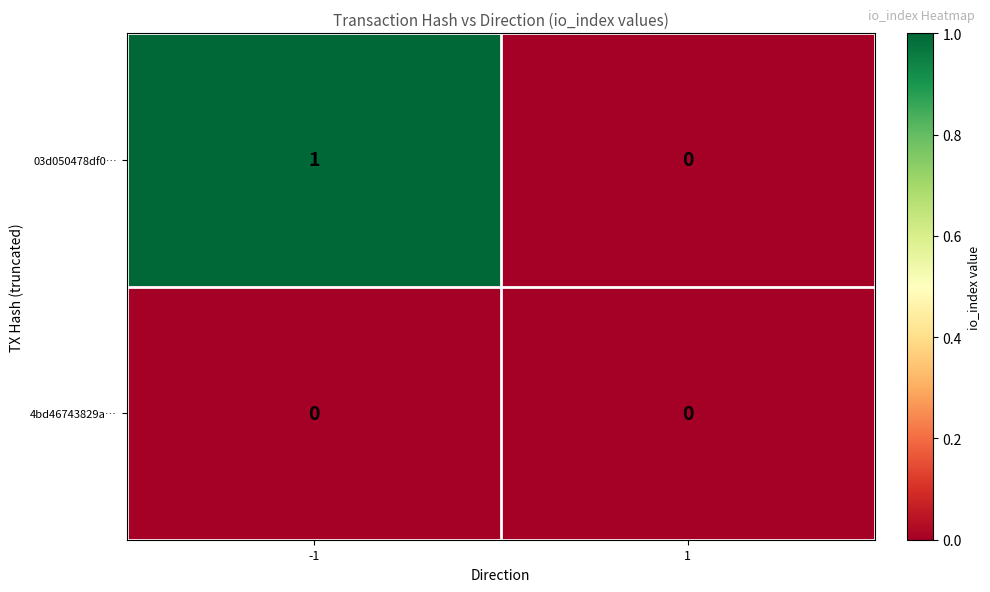

Reading right to left, transcribe all the data shown in this chart.

03d050478df0…: 0	1
4bd46743829a…: 0	0